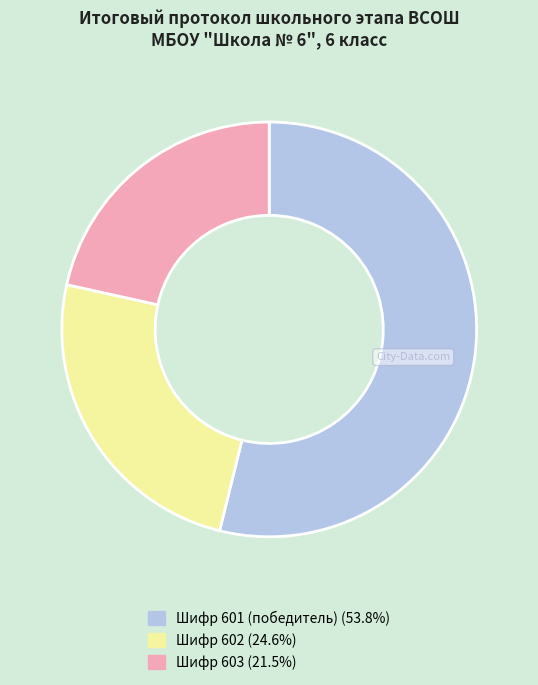

Is there any slice that represents more than half of the pie?

Yes